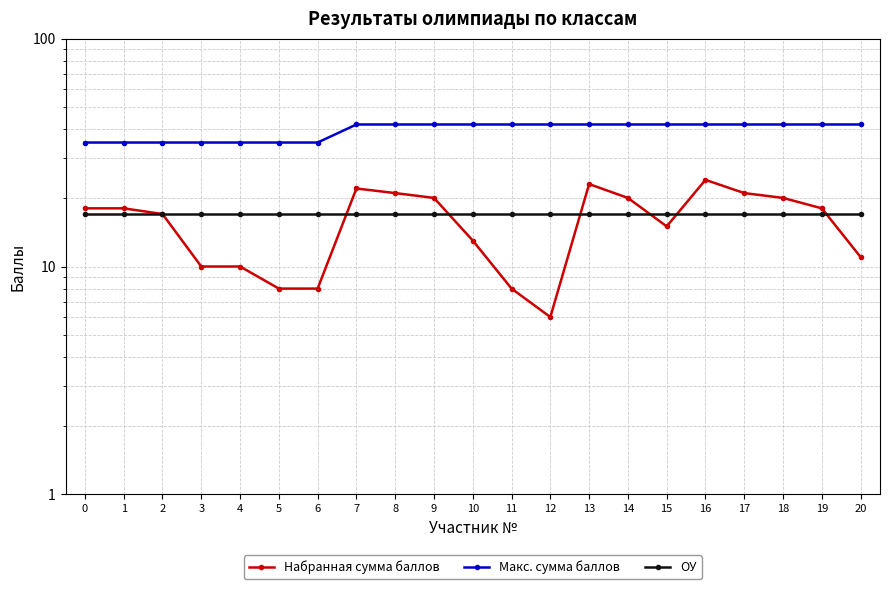

Count the number of categories in the chart.

21